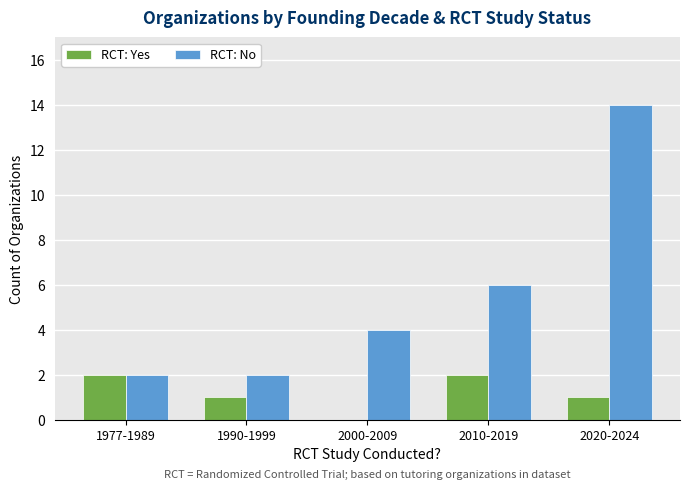

What is the sum of the RCT: No values at 2000-2009 and 2010-2019?

10